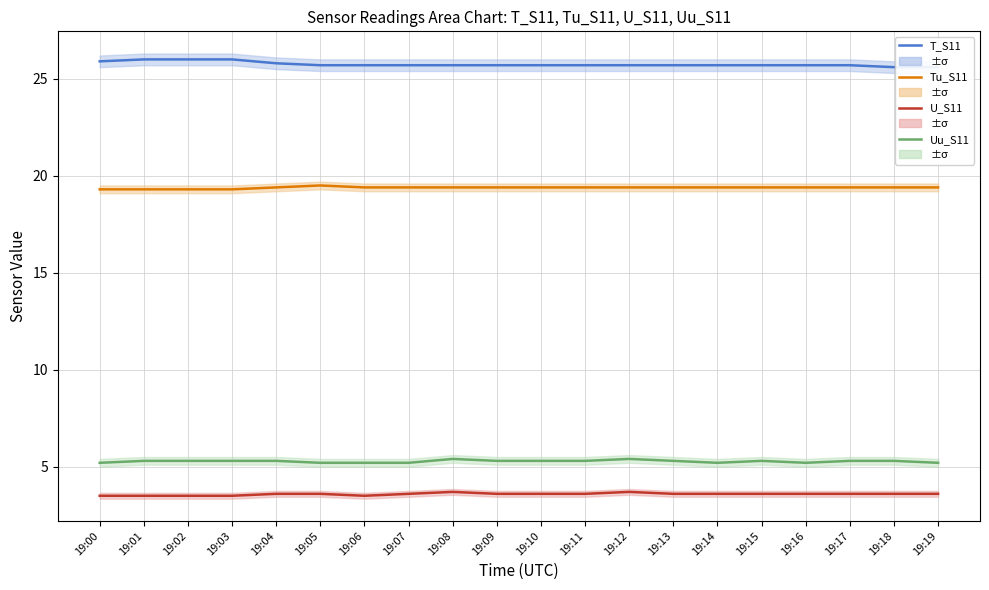

The value of Tu_S11 at 19:13 is 8.3. True or false?

False